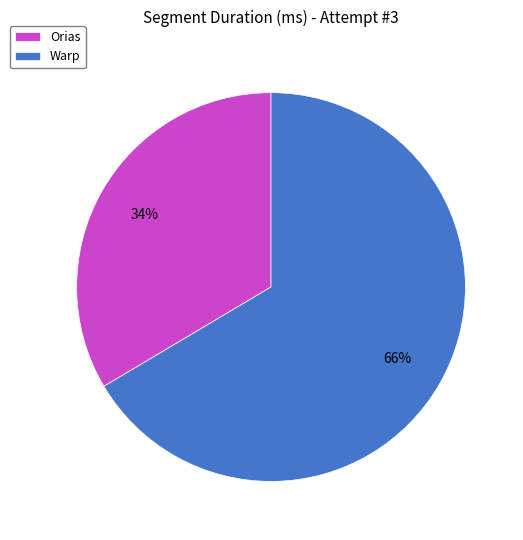

Combined, do Orias and Warp account for over 50%?

Yes